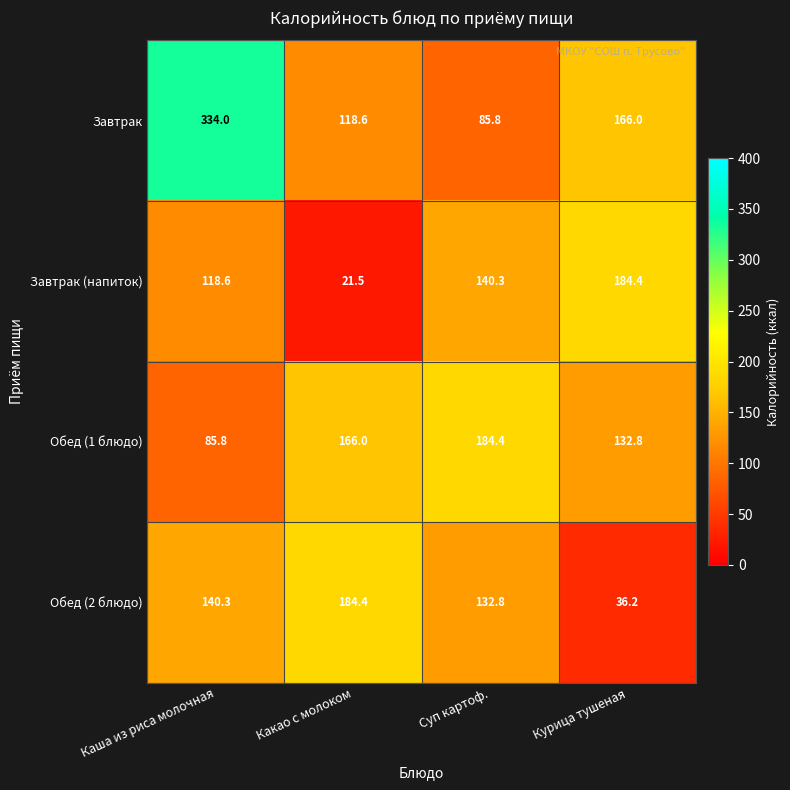

What is the difference between the maximum and minimum values in the Завтрак series?

248.2